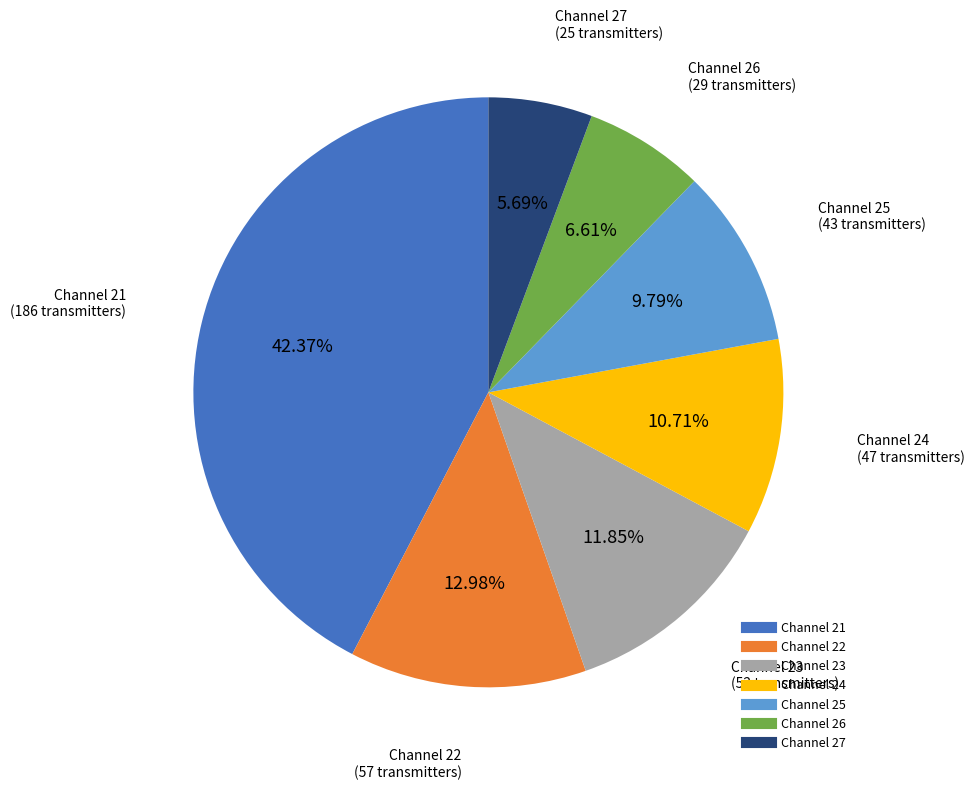

Is there any slice that represents more than half of the pie?

No